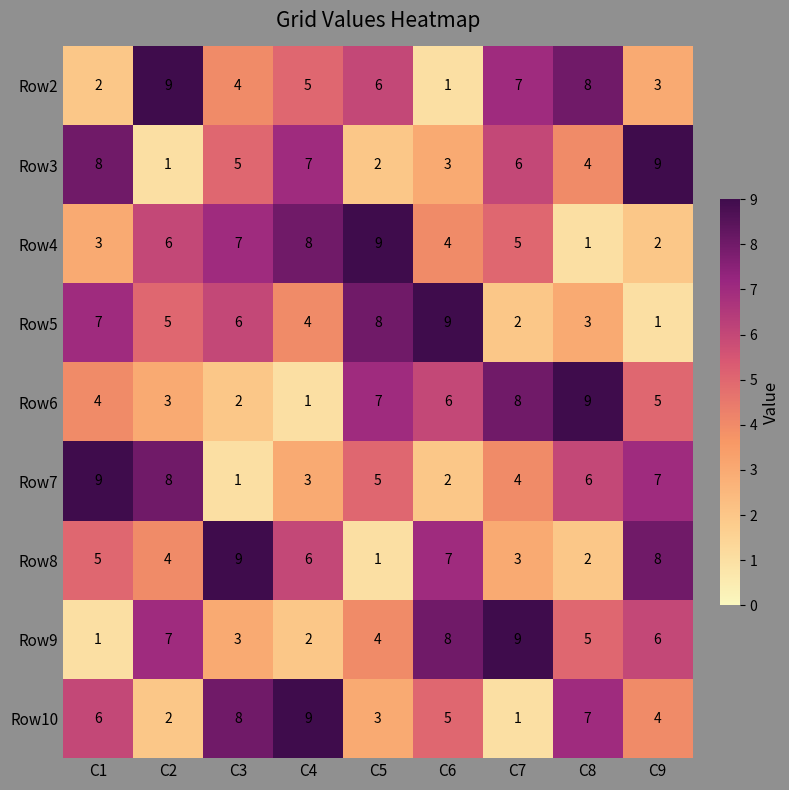

At which label does Row9 first exceed 5?

C2